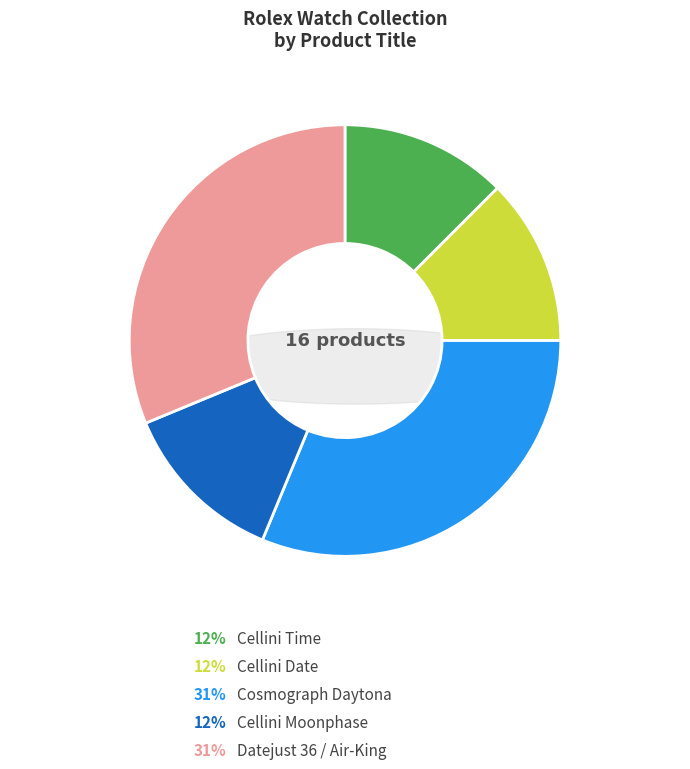

To the nearest percent, what is the average slice percentage?

20%